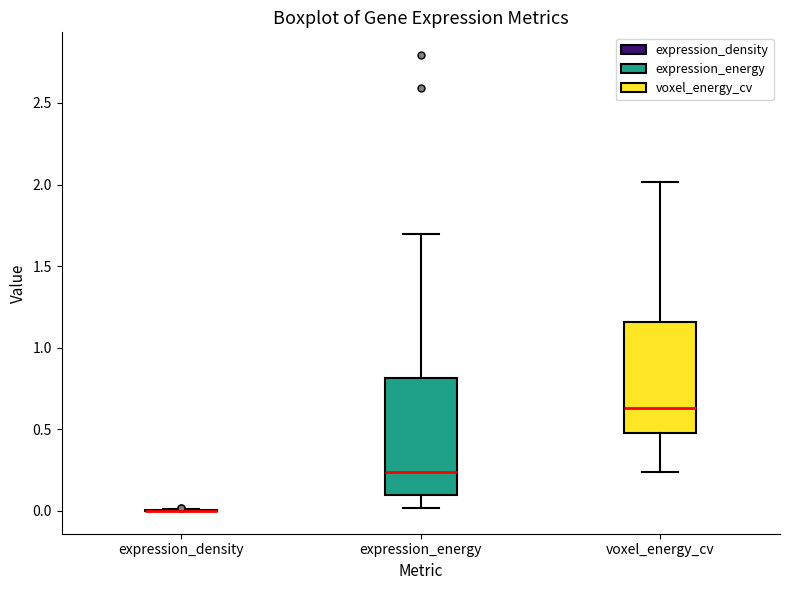

Where does the upper whisker of the box for voxel_energy_cv end on the y-axis? The values are not printed on the chart, so give them approximately, as read against the axis.

2.00